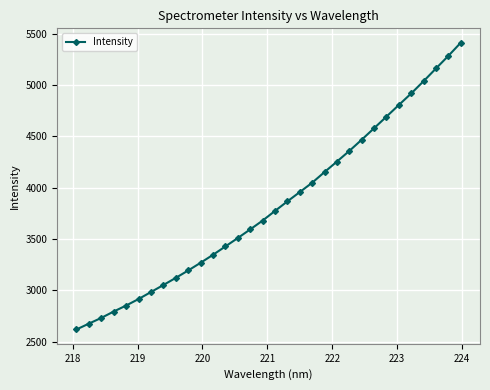

What is the difference between the maximum and minimum values?

2795.5